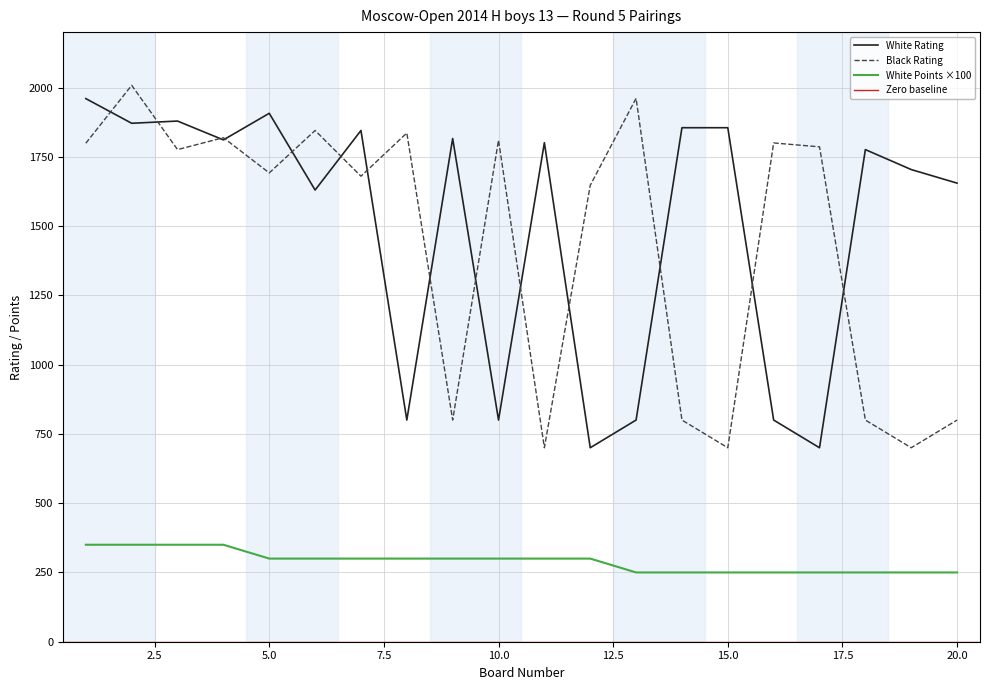

The Black Rating series shows 1961 at 13. True or false?

True